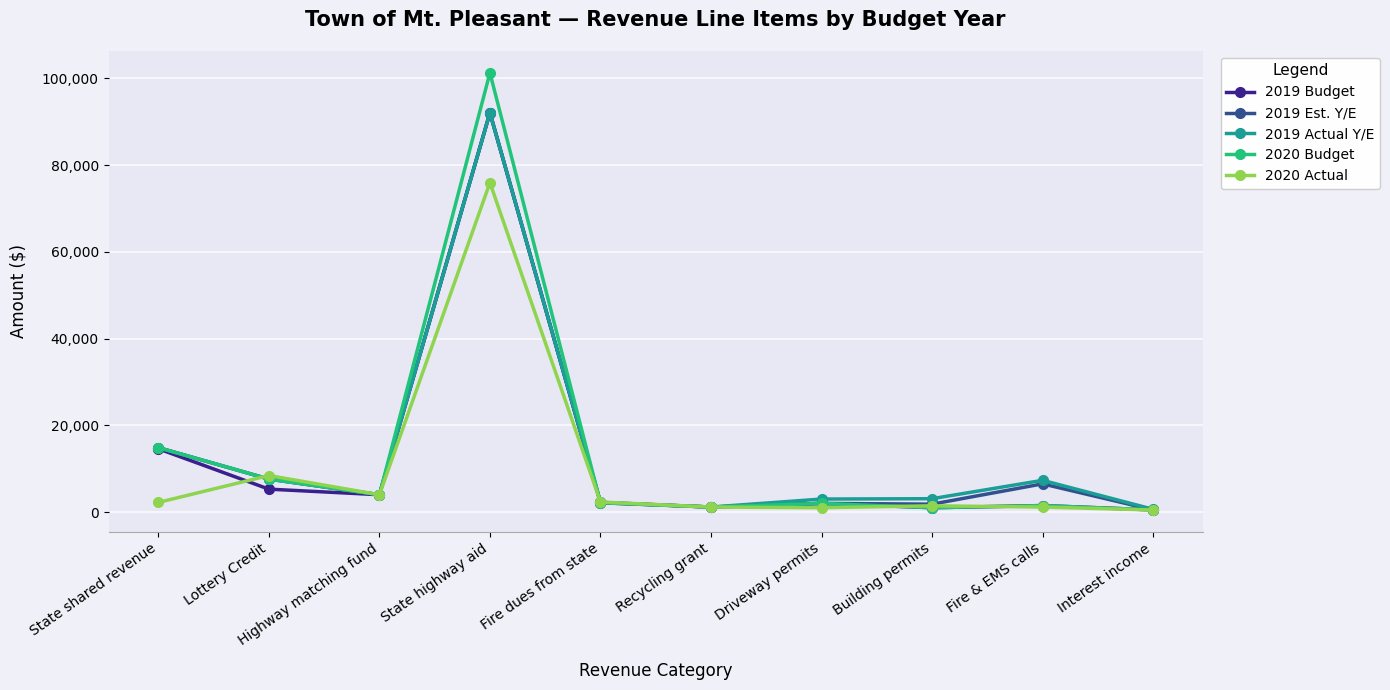

At how many categories does at least one series exceed 21682?

1